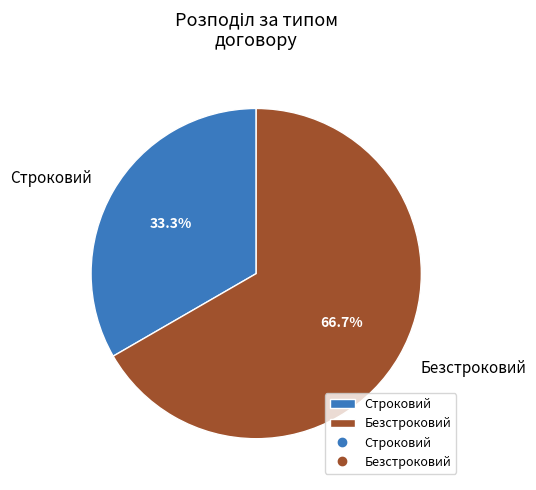

Is there a majority slice in this chart?

Yes